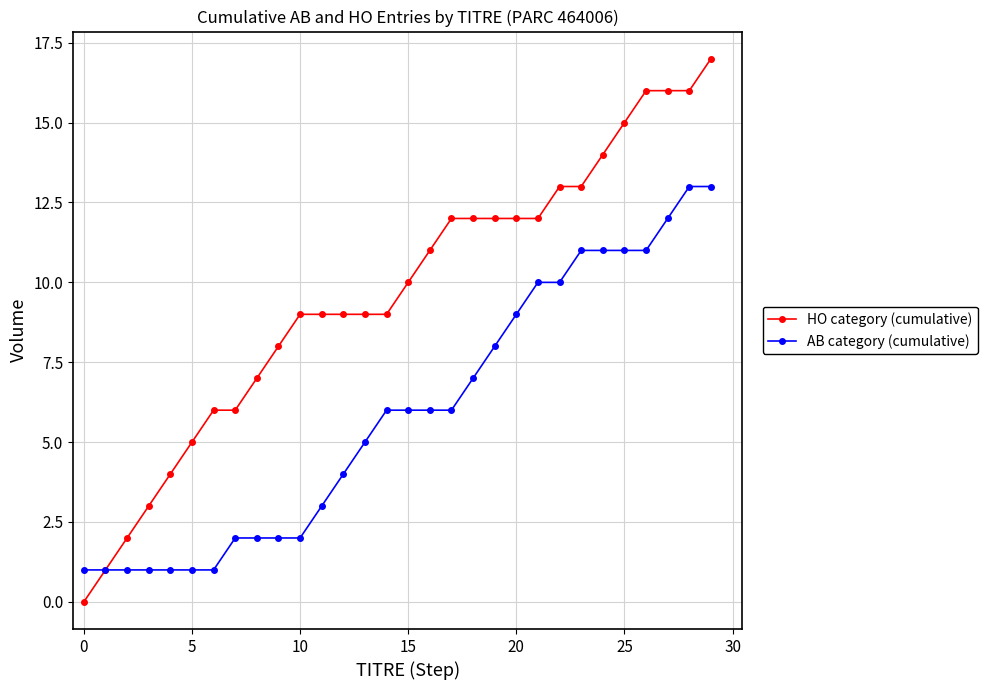

Which series has the largest total across all categories?

HO category (cumulative)